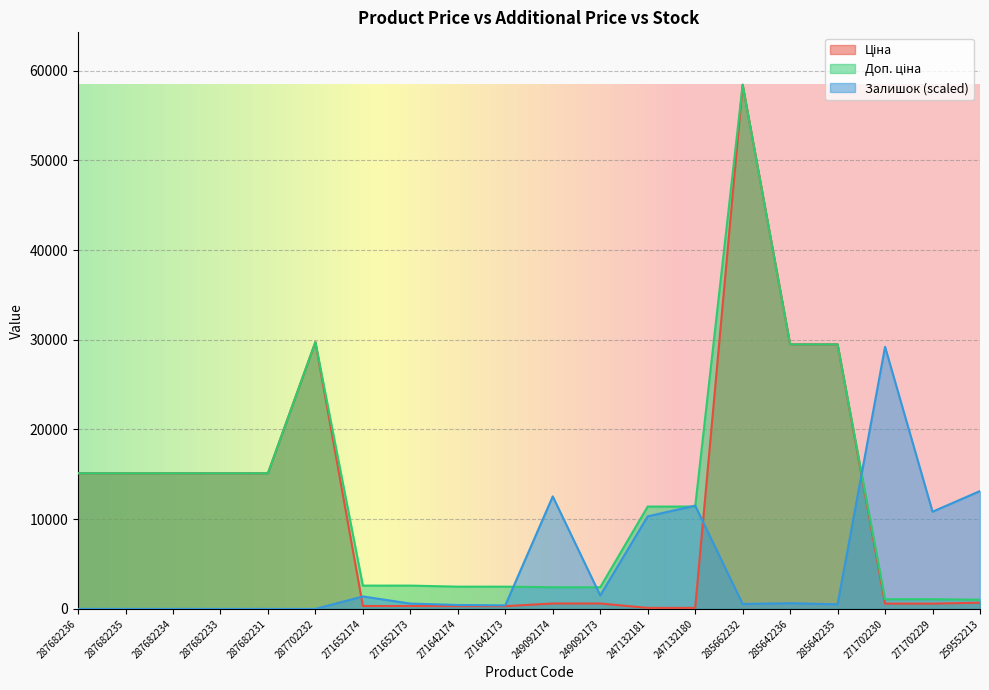

How many lines are shown in the chart?

3